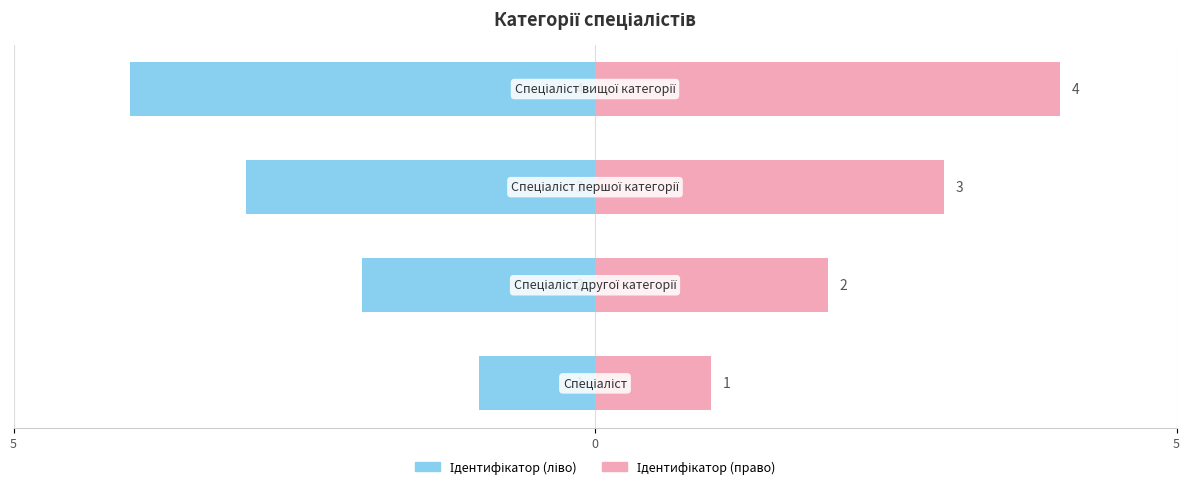

Count the Ідентифікатор (ліво) values in the range -3 to -1.

3